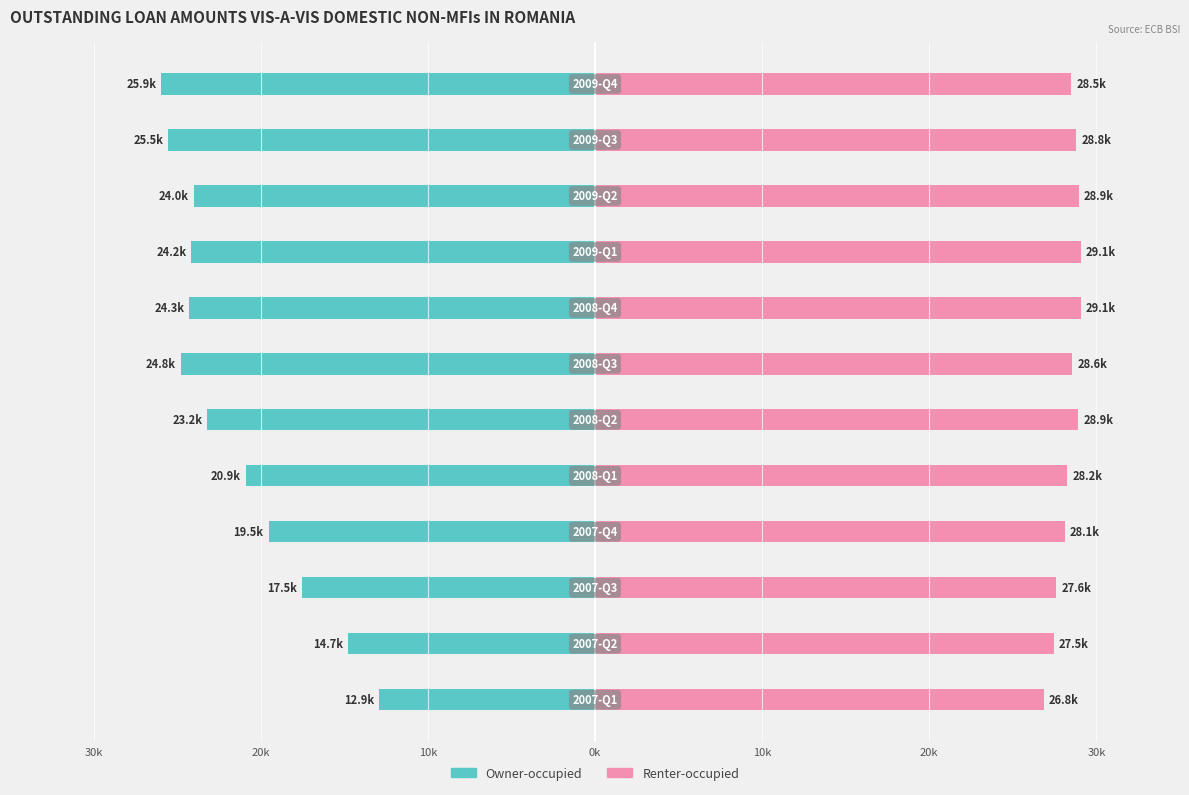

The Renter-occupied series shows 28944.8 at 9. True or false?

True